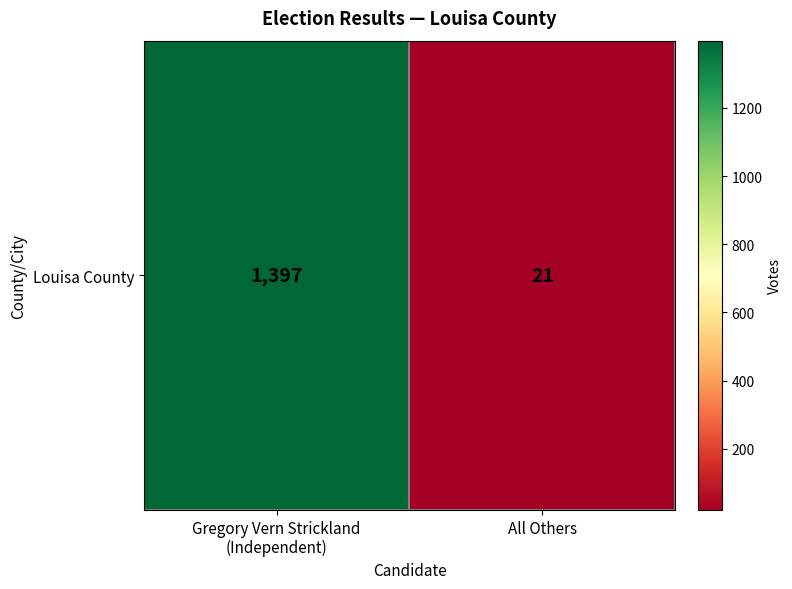

Which has a higher value, All Others or Gregory Vern Strickland
(Independent)?

Gregory Vern Strickland
(Independent)